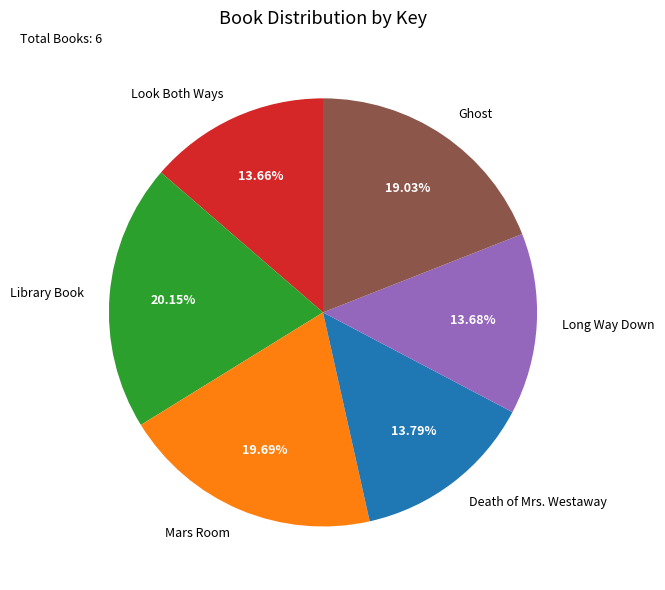

Does any single category account for the majority?

No